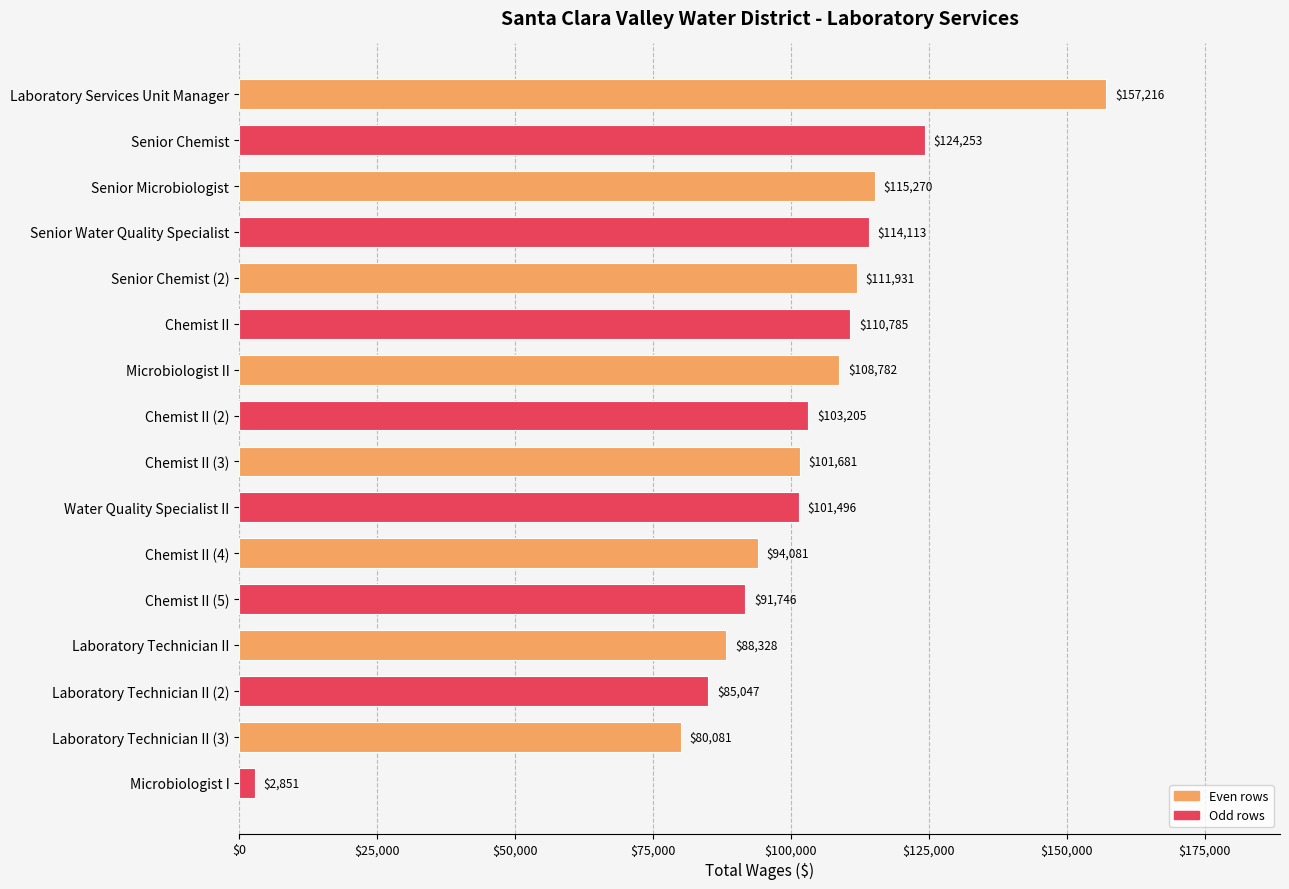

What is the label of the 5th bar from the top?

Senior Chemist (2)